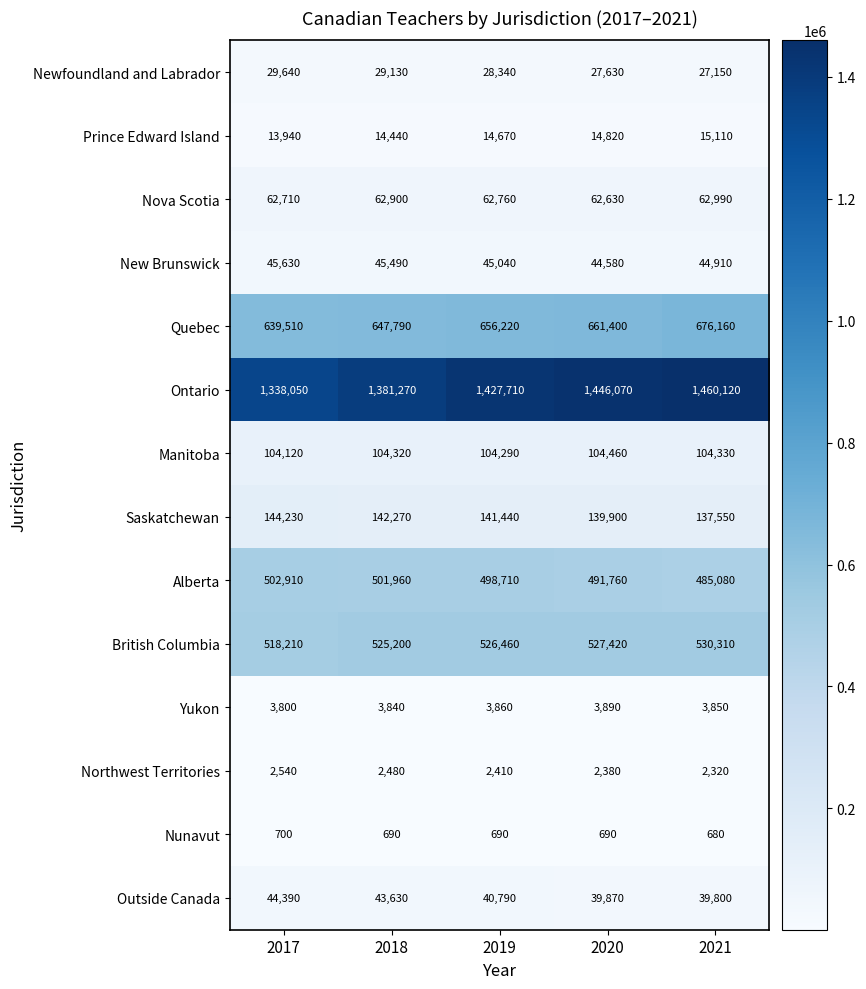

Which series has the largest total across all categories?

Ontario